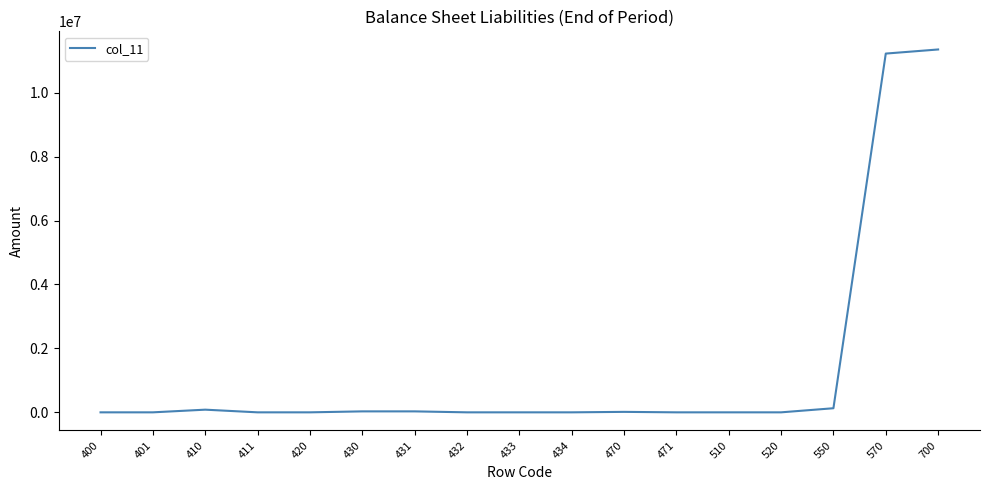

Read the value at 570.

11222631.1